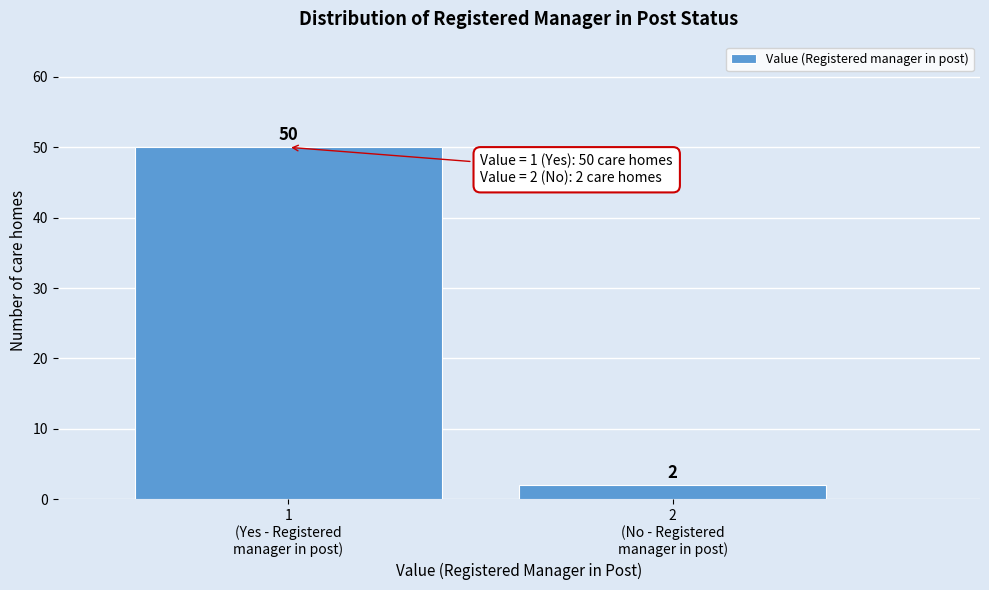

Reading left to right, list all the values displayed in this chart.

50	2